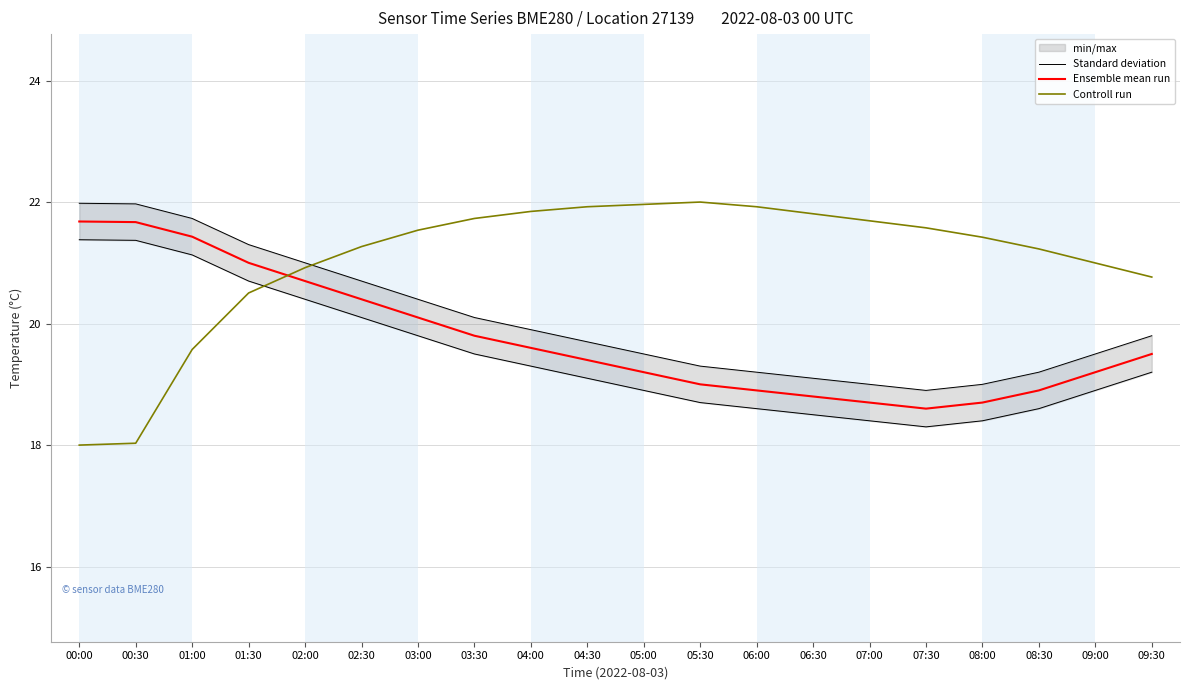

The value of Ensemble mean run at 05:00 is 31.2. True or false?

False